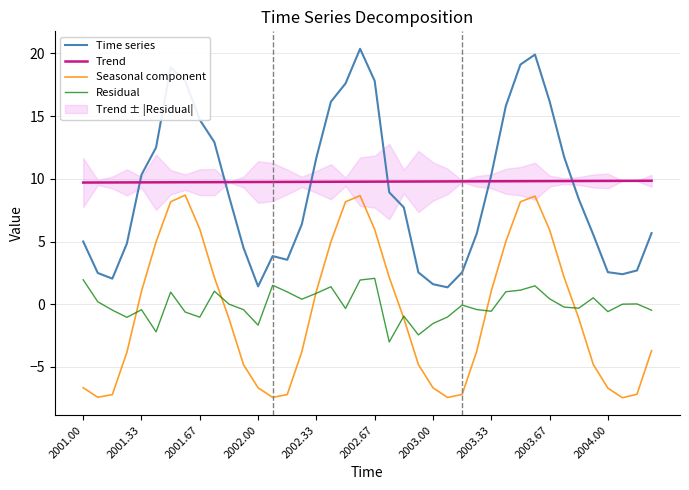

True or false: Time series has more than 0 interior local peaks.

True